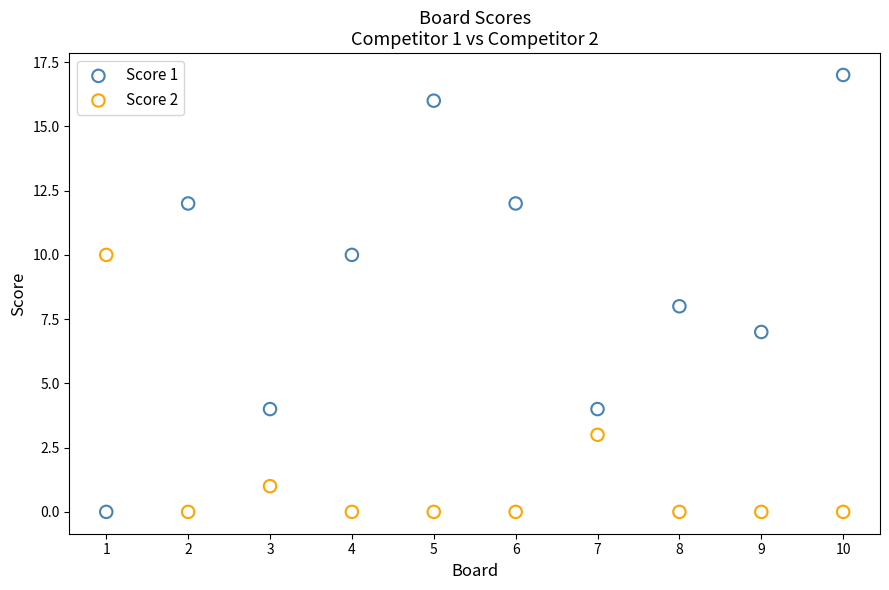

Across all data points, what is the range of X values (max minus min)?

9